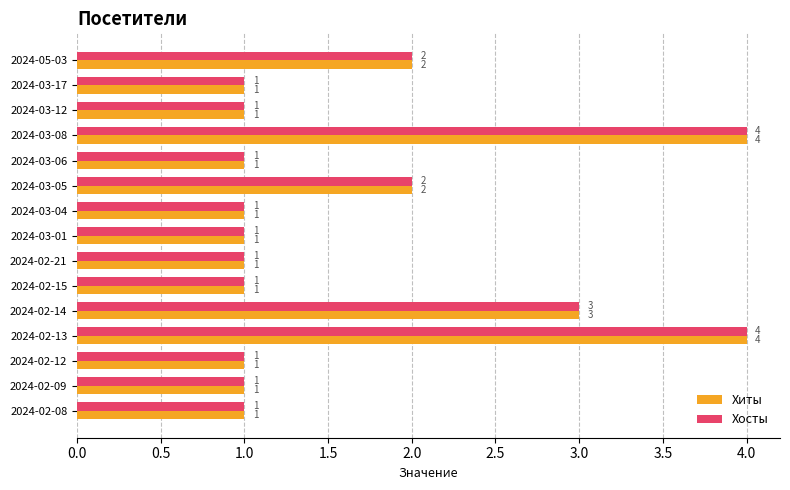

Is the value of Хиты at 2024-03-05 greater than the value of Хосты at 2024-02-21?

Yes